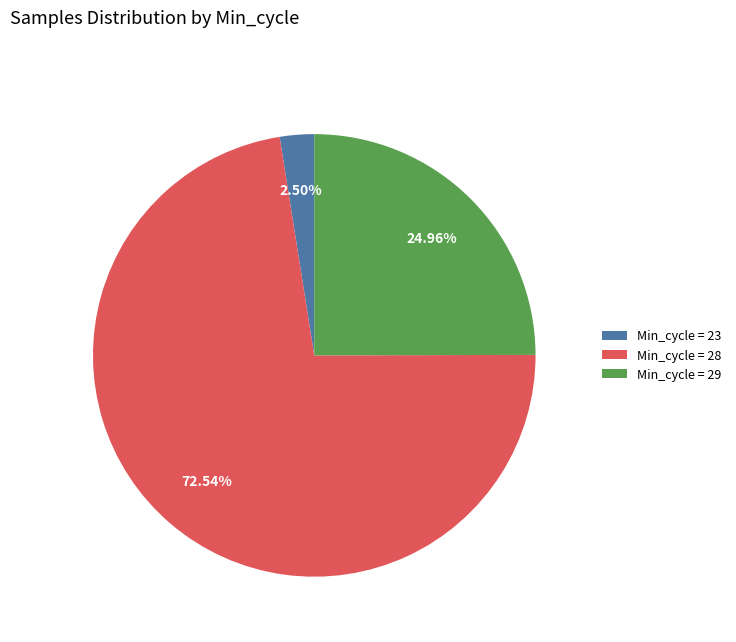

Which has a higher value, Min_cycle = 23 or Min_cycle = 28?

Min_cycle = 28